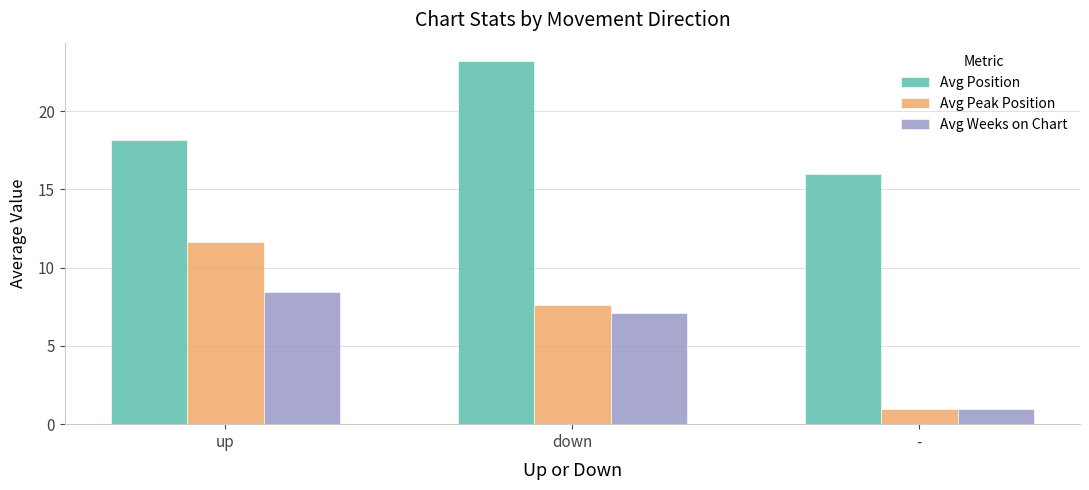

What is the label of the 3rd bar from the left?

-